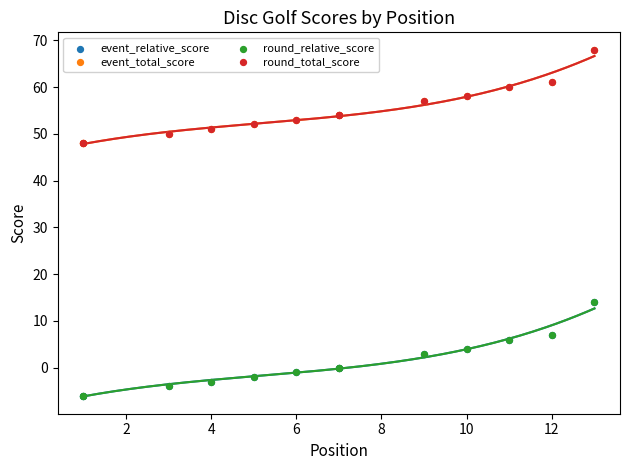

Which series has the largest Y range (max minus min)?

event_relative_score